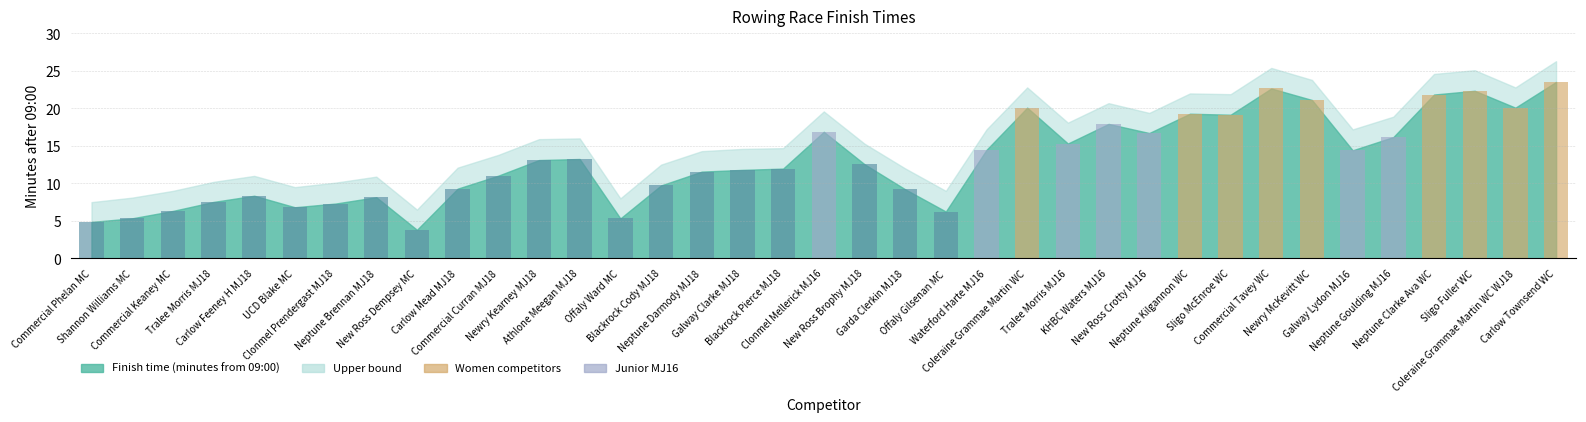

What is the difference between the Finish time (minutes from 09:00) values at Newry Kearney MJ18 and Clonmel Prendergast MJ18?

5.8